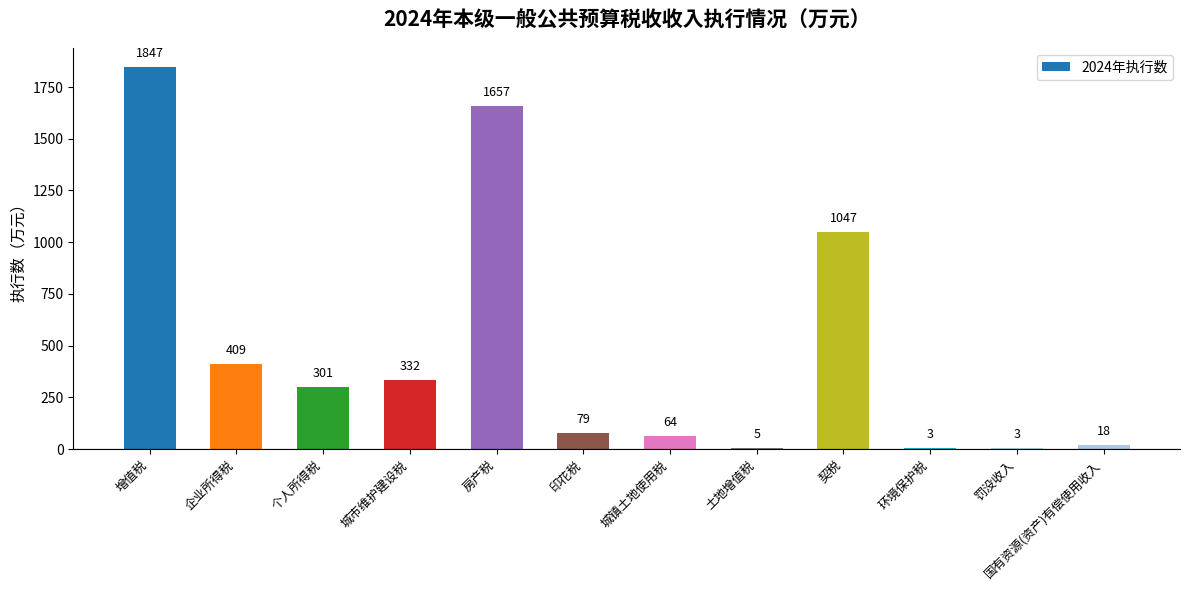

What is the change in value from 印花税 to 罚没收入?

-76